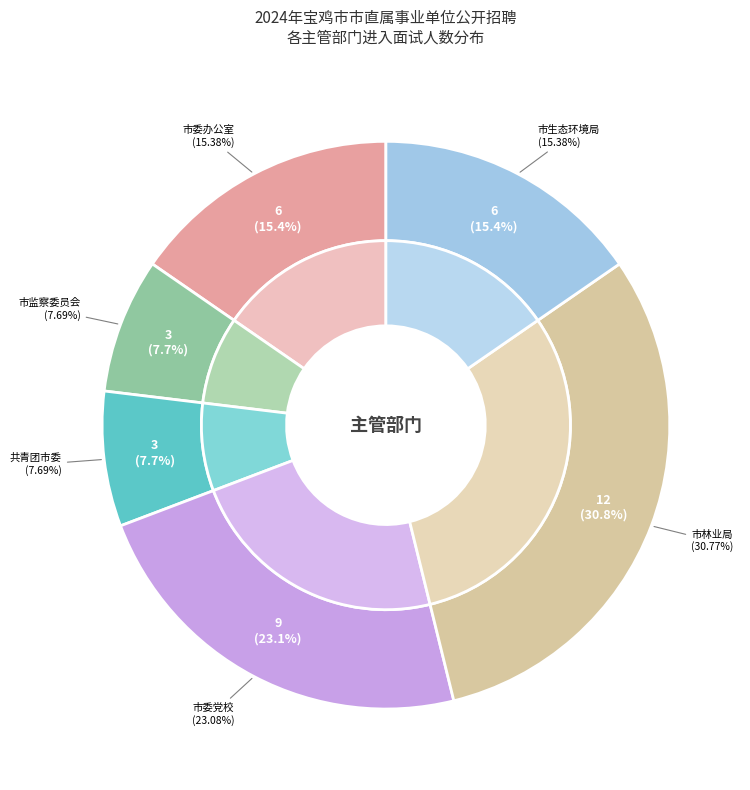

To the nearest percent, what percentage of the pie is 中国共产党宝鸡市委员会办公室?

15%